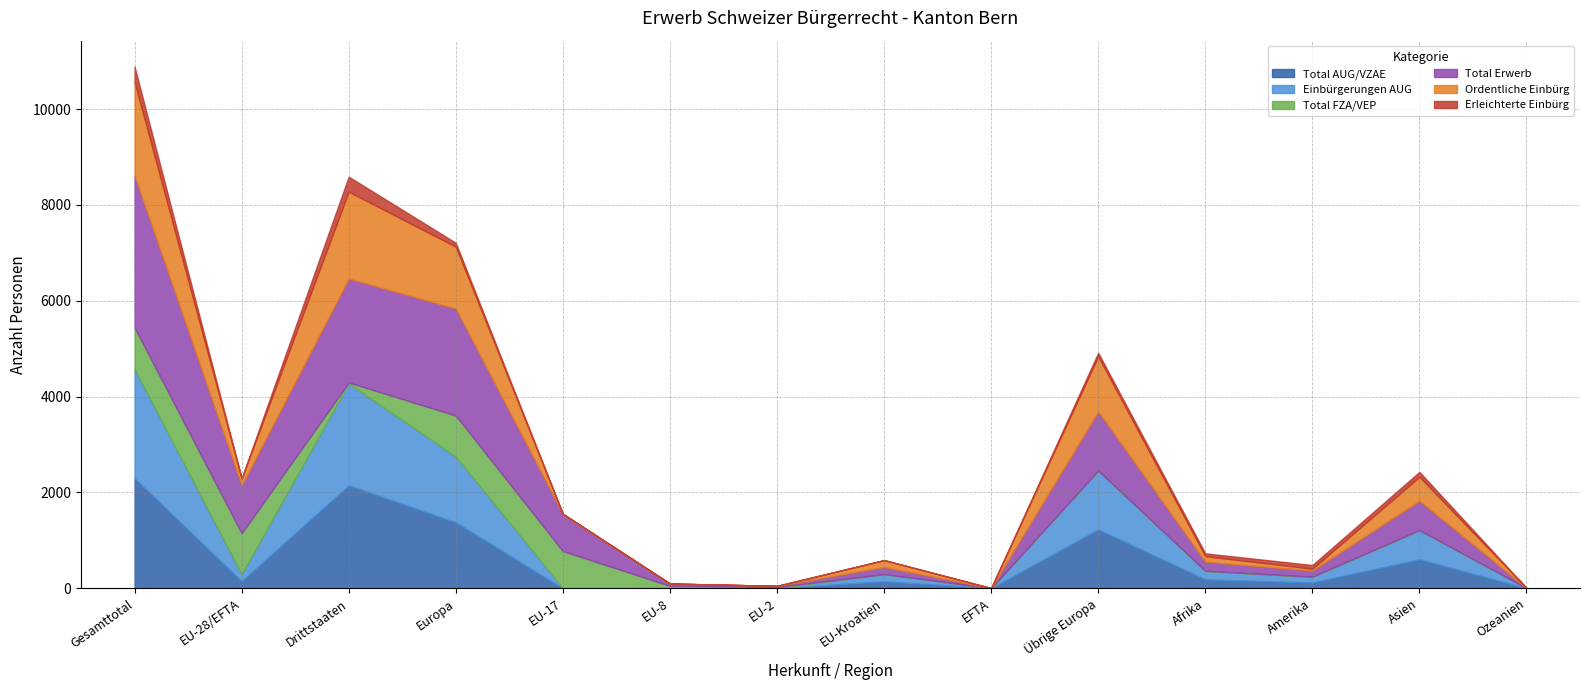

Reading right to left, extract all data points from this chart.

Total AUG/VZAE: Ozeanien=2	Asien=605	Amerika=121	Afrika=185	Übrige Europa=1228	EFTA=0	EU-Kroatien=147	EU-2=0	EU-8=0	EU-17=0	Europa=1375	Drittstaaten=2148	EU-28/EFTA=147	Gesamttotal=2295
Einbürgerungen AUG: Ozeanien=2	Asien=602	Amerika=114	Afrika=175	Übrige Europa=1226	EFTA=0	EU-Kroatien=146	EU-2=0	EU-8=0	EU-17=0	Europa=1372	Drittstaaten=2125	EU-28/EFTA=146	Gesamttotal=2271
Total FZA/VEP: Ozeanien=0	Asien=7	Amerika=7	Afrika=4	Übrige Europa=3	EFTA=2	EU-Kroatien=2	EU-2=25	EU-8=49	EU-17=776	Europa=857	Drittstaaten=21	EU-28/EFTA=854	Gesamttotal=875
Total Erwerb: Ozeanien=2	Asien=612	Amerika=128	Afrika=189	Übrige Europa=1231	EFTA=2	EU-Kroatien=149	EU-2=25	EU-8=49	EU-17=776	Europa=2232	Drittstaaten=2169	EU-28/EFTA=1001	Gesamttotal=3170
Ordentliche Einbürg: Ozeanien=1	Asien=500	Amerika=38	Afrika=117	Übrige Europa=1150	EFTA=0	EU-Kroatien=141	EU-2=0	EU-8=0	EU-17=0	Europa=1291	Drittstaaten=1812	EU-28/EFTA=141	Gesamttotal=1953
Erleichterte Einbürg: Ozeanien=1	Asien=102	Amerika=76	Afrika=58	Übrige Europa=76	EFTA=0	EU-Kroatien=5	EU-2=0	EU-8=0	EU-17=0	Europa=81	Drittstaaten=313	EU-28/EFTA=5	Gesamttotal=318